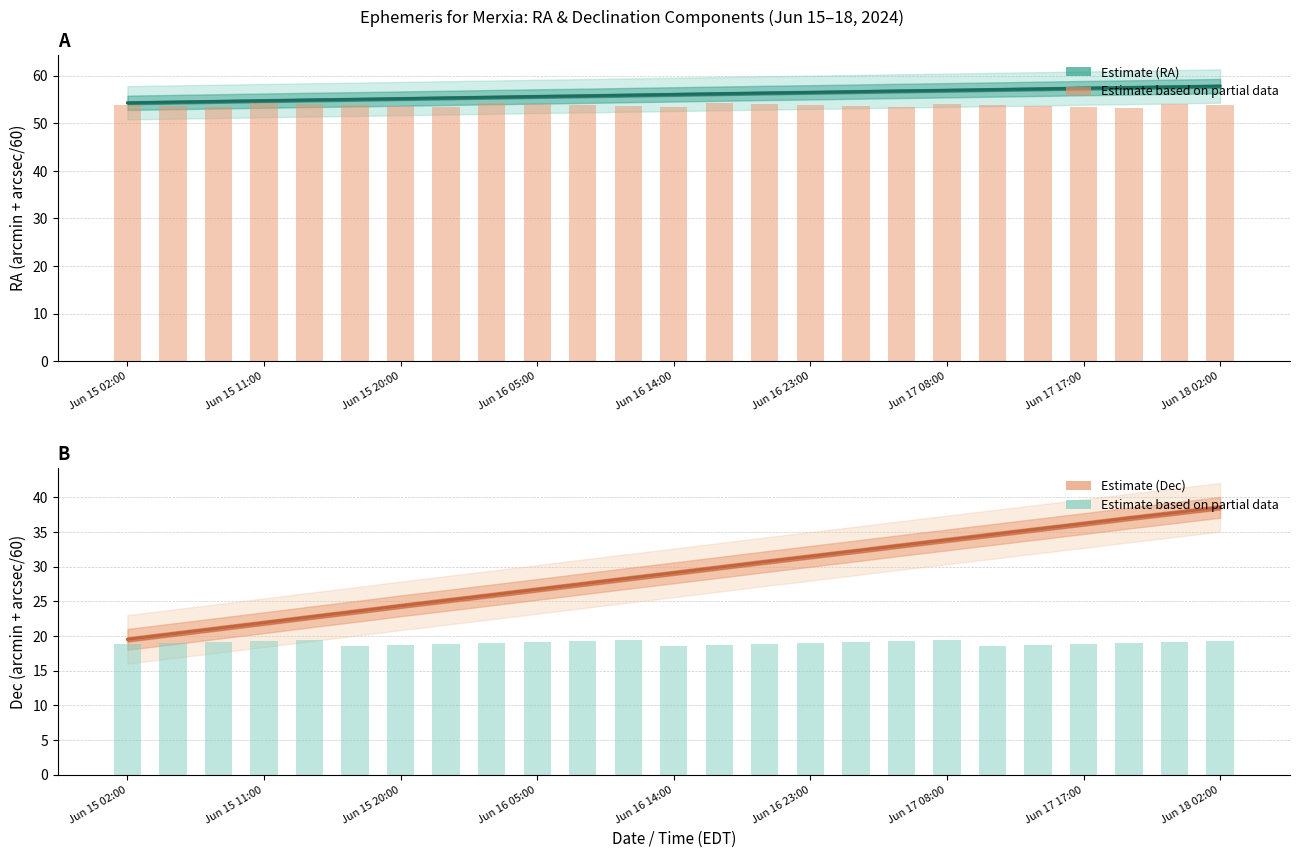

How many categories are shown in the chart?

25